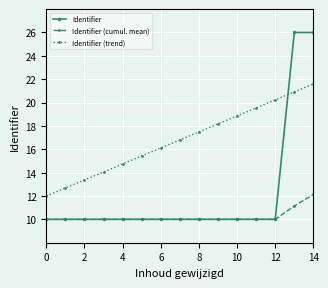

True or false: Identifier and Identifier (trend) cross at least once.

True